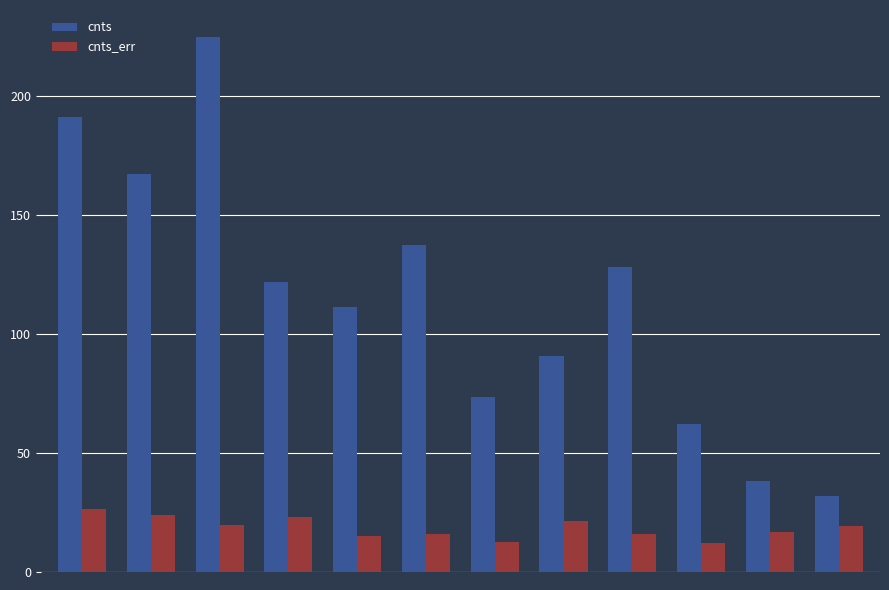

How many bars are there in each group?

2